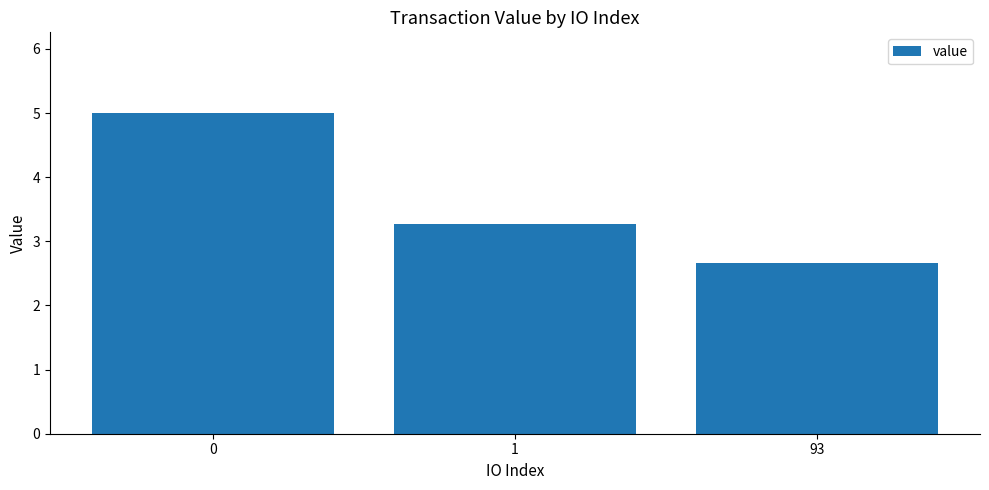

How many values exceed 3?

2